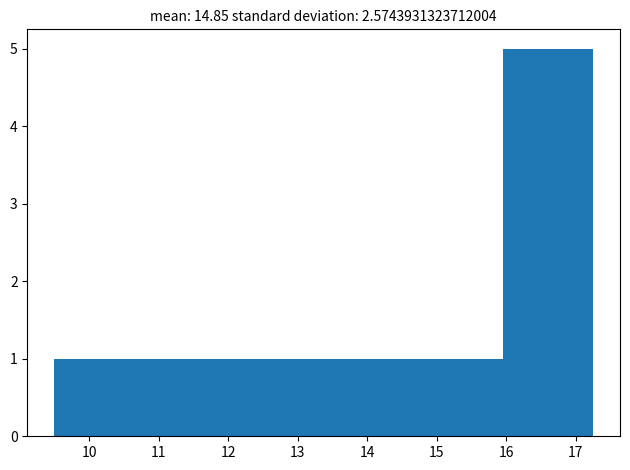

Reading left to right, transcribe this chart: for each bar, give the range it covers on the x-axis and its height. Neither the bar edges nor the heights are printed on the chart, so give them approximately, as read against the axes.

9.5 to 10.8: 1
10.8 to 12.1: 1
12.1 to 13.4: 1
13.4 to 14.7: 1
14.7 to 16.0: 1
16.0 to 17.3: 5